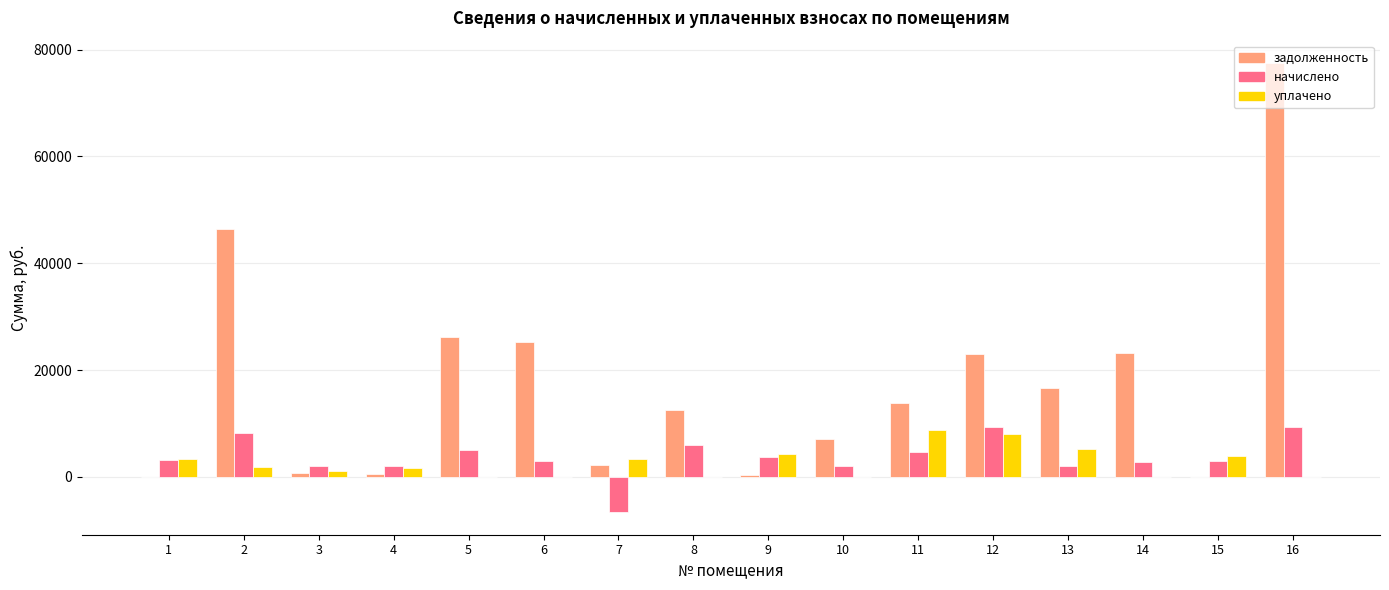

What is the maximum value for начислено?

9345.6